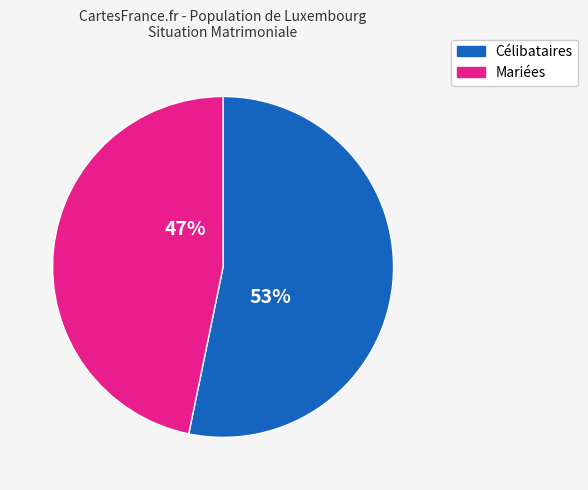

How many slices are in this pie chart?

2